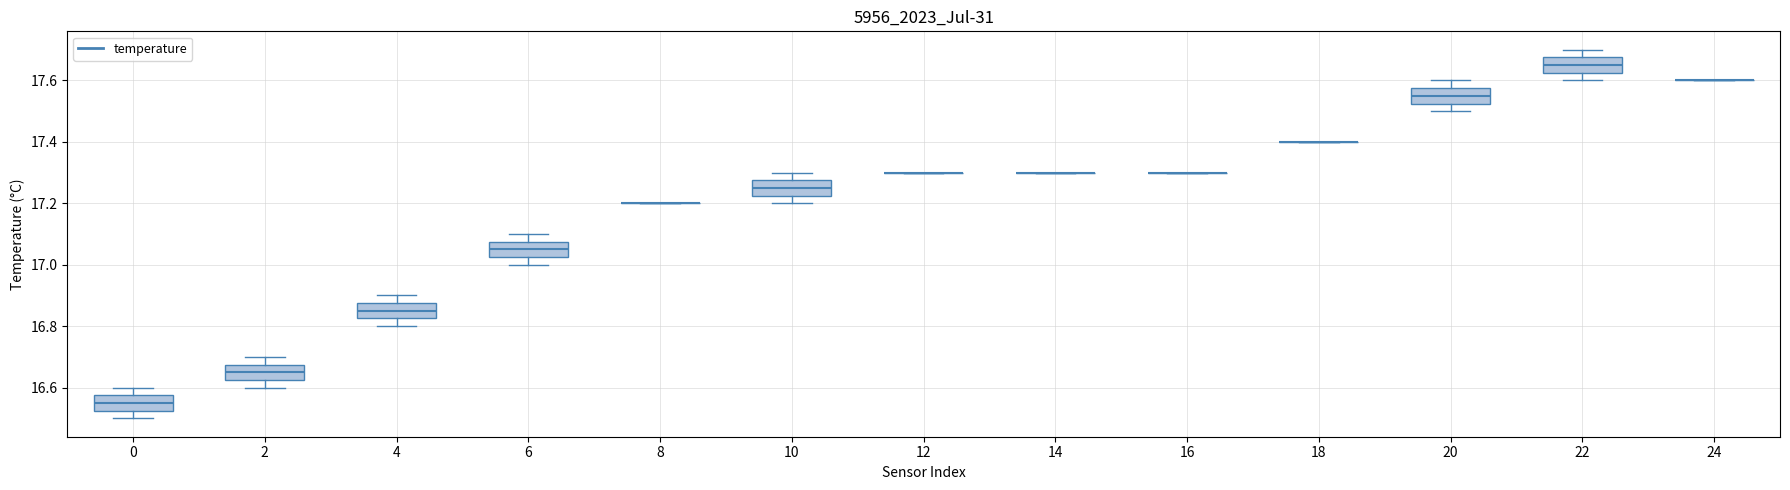

Reading left to right, transcribe this box plot: for each box, give where its median line is, the range the box spans, and where its two whiskers end, as read against the y-axis. The values are not printed on the chart, so give them approximately, as read against the axis.

0: median 16.56, box 16.52 to 16.58, whiskers 16.50 to 16.60
2: median 16.66, box 16.62 to 16.68, whiskers 16.60 to 16.70
4: median 16.86, box 16.82 to 16.88, whiskers 16.80 to 16.90
6: median 17.06, box 17.02 to 17.08, whiskers 17.00 to 17.10
8: box collapsed to a line at 17.20, whiskers 17.20 to 17.20
10: median 17.26, box 17.22 to 17.28, whiskers 17.20 to 17.30
12: box collapsed to a line at 17.30, whiskers 17.30 to 17.30
14: box collapsed to a line at 17.30, whiskers 17.30 to 17.30
16: box collapsed to a line at 17.30, whiskers 17.30 to 17.30
18: box collapsed to a line at 17.40, whiskers 17.40 to 17.40
20: median 17.56, box 17.52 to 17.58, whiskers 17.50 to 17.60
22: median 17.66, box 17.62 to 17.68, whiskers 17.60 to 17.70
24: box collapsed to a line at 17.60, whiskers 17.60 to 17.60